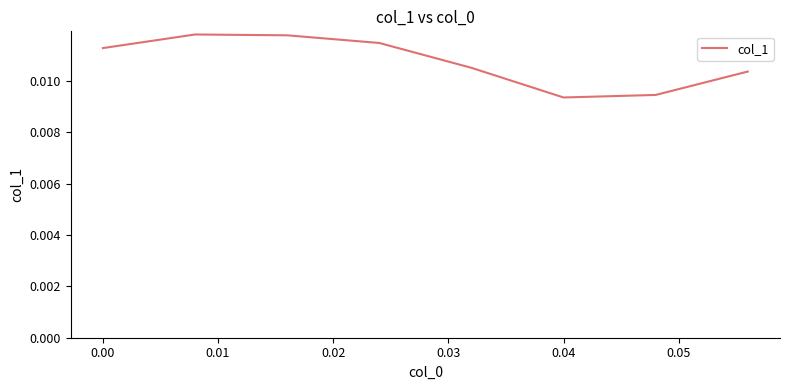

How many interior local peaks (higher than both neighbors) does the data have?

1